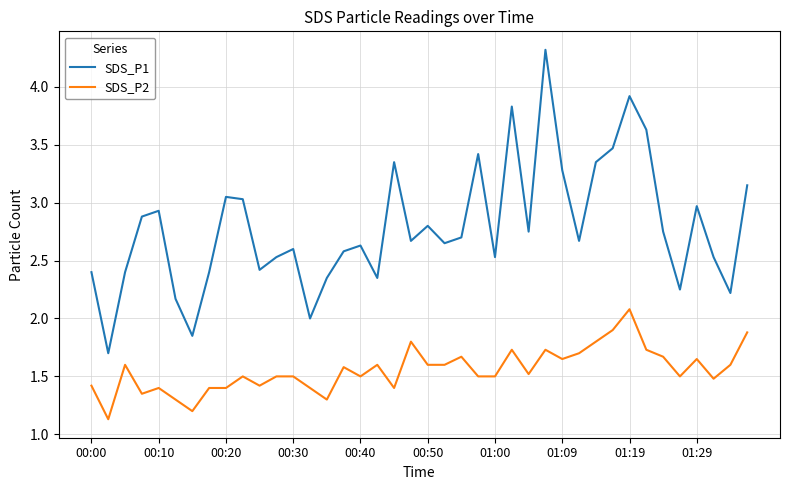

Is this an area chart (filled region under the line)?

No